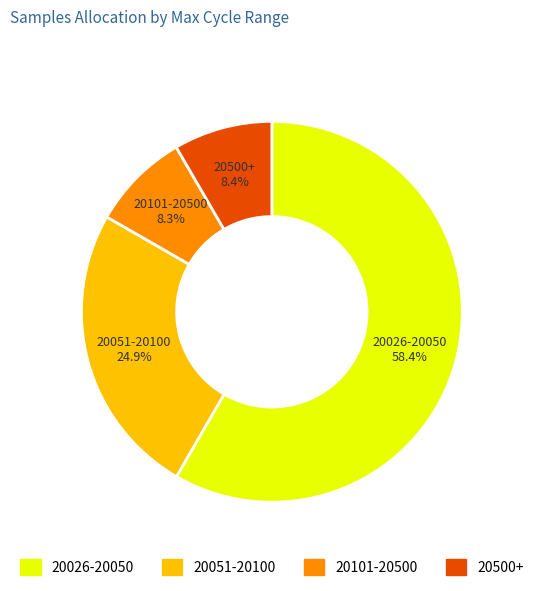

Is there any slice that represents more than half of the pie?

Yes